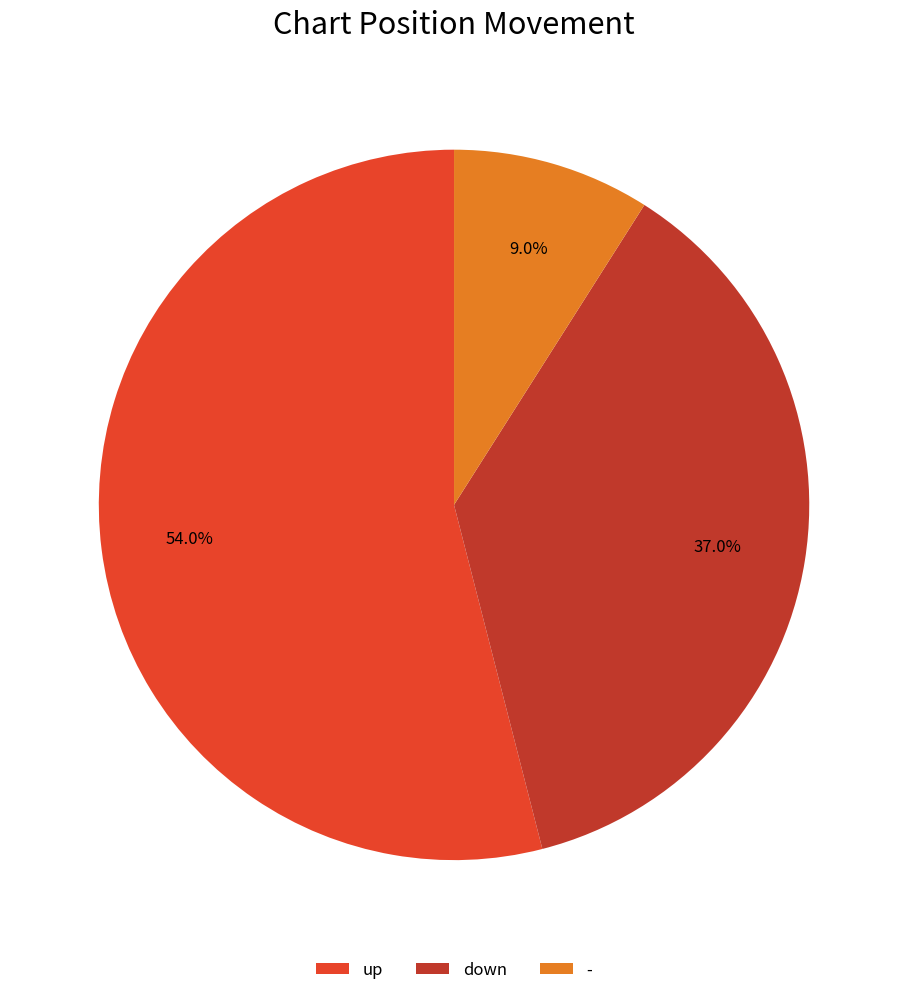

Between - and up, which is larger?

up